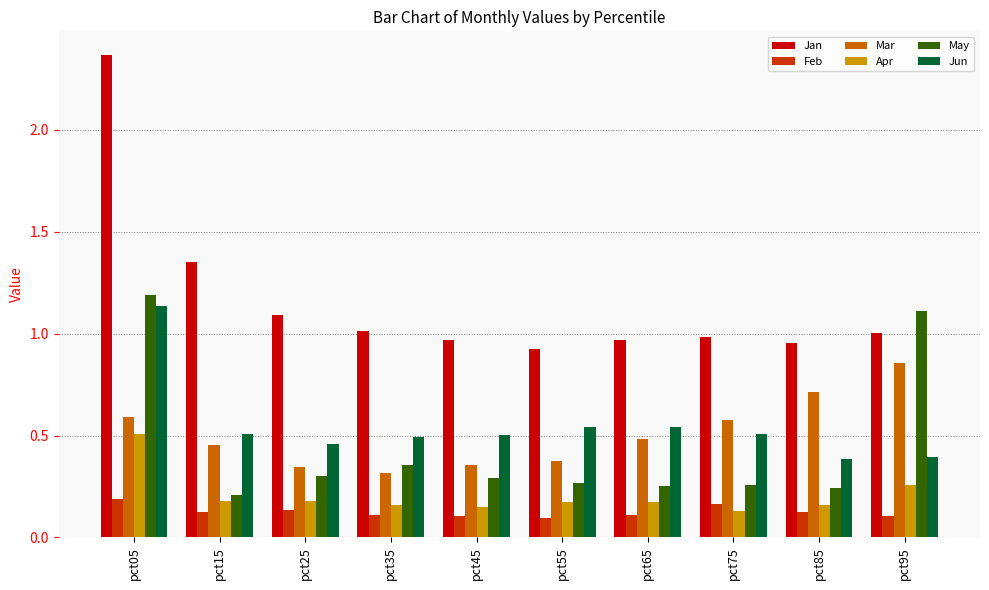

How many categories are shown in the chart?

10